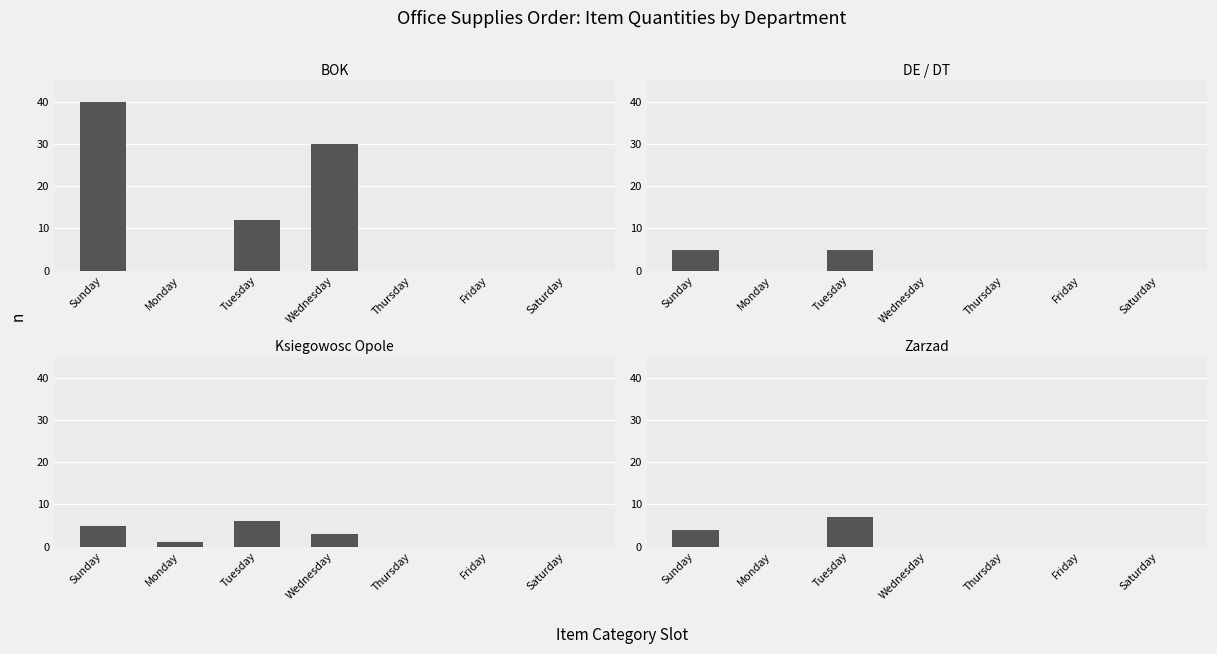

Is it true that Ksiegowosc Opole equals 5 at Sunday?

True